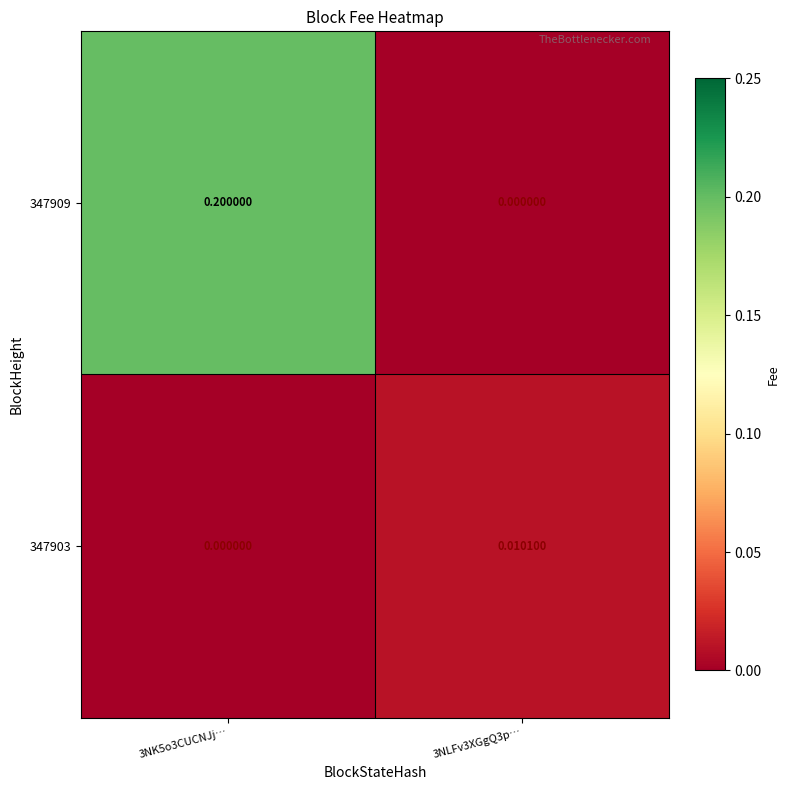

How many distinct data groups are displayed?

2